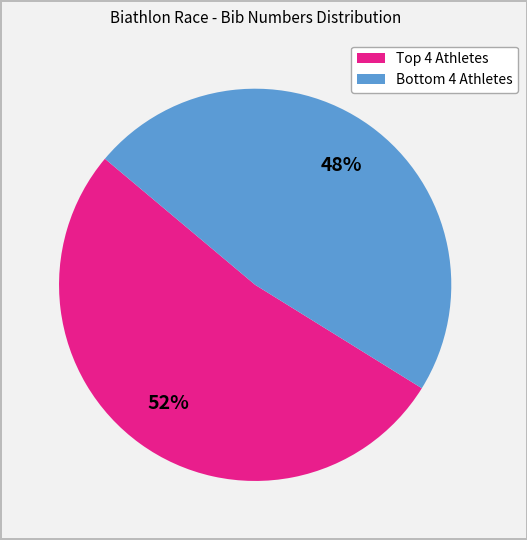

To the nearest percent, what is the average slice percentage?

50%